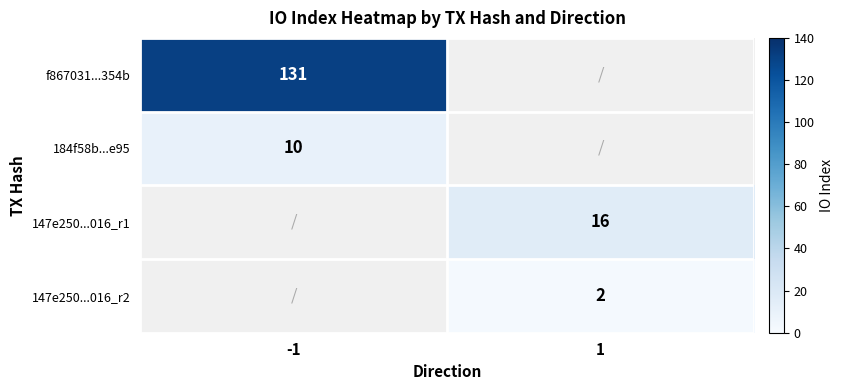

The 147e250...016_r2 series shows 1 at 1. True or false?

False